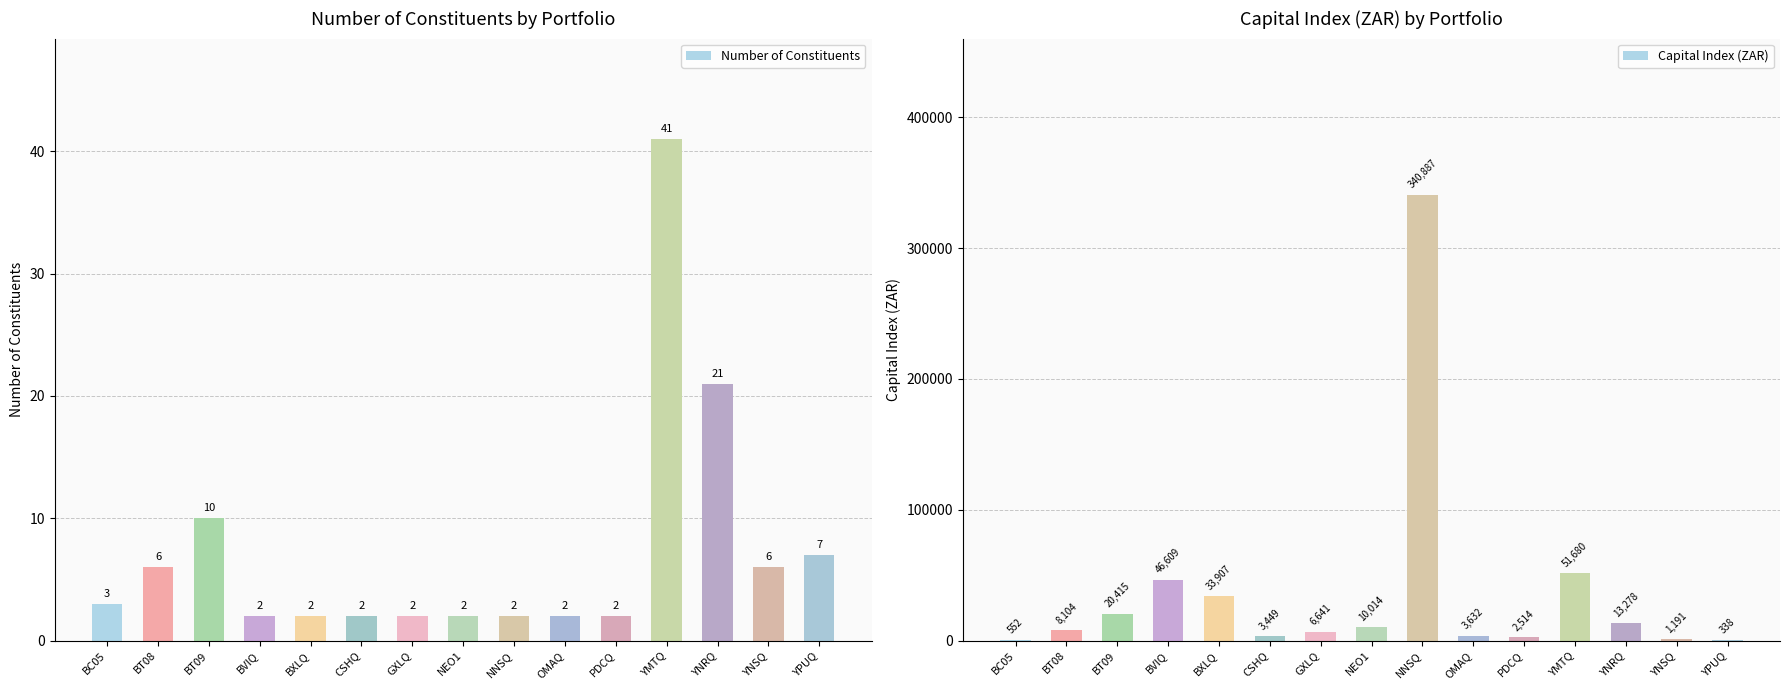

How many series are shown in this chart?

2